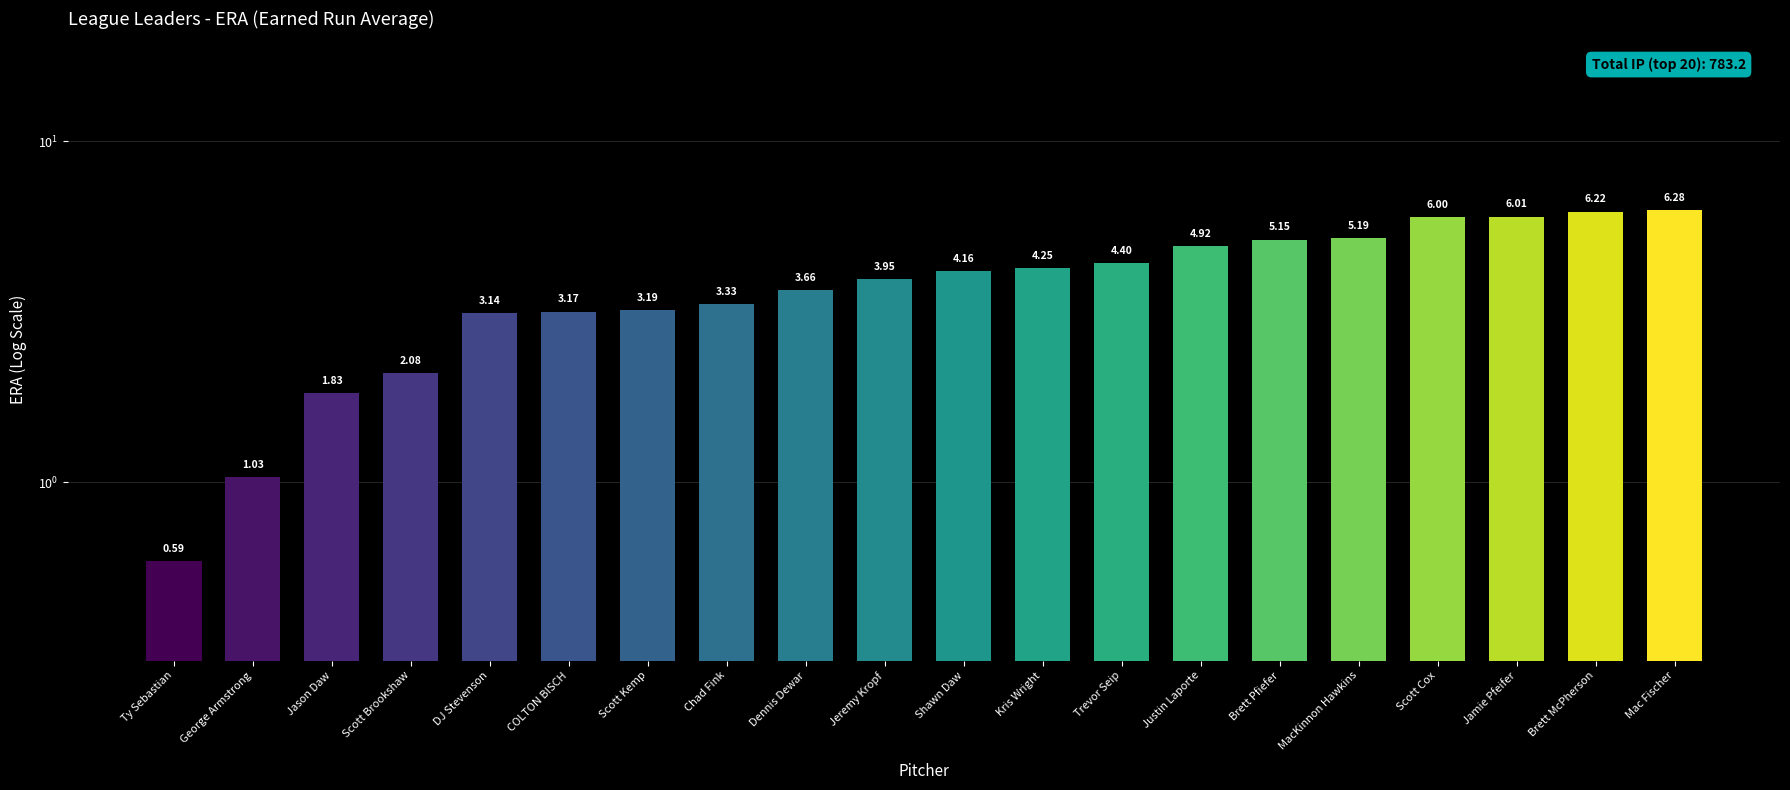

What is the change in value from Chad Fink to Kris Wright?

+0.9